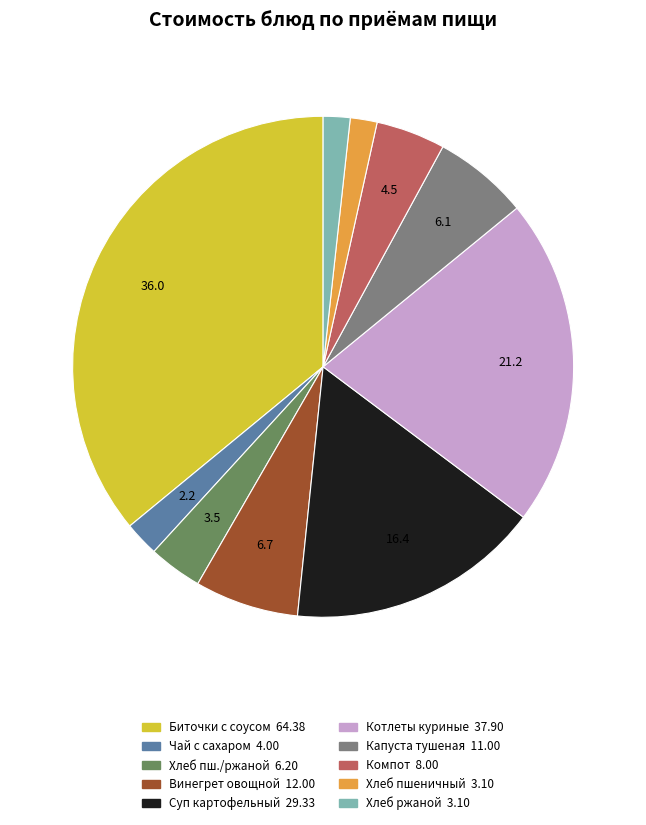

Does any single category account for the majority?

No